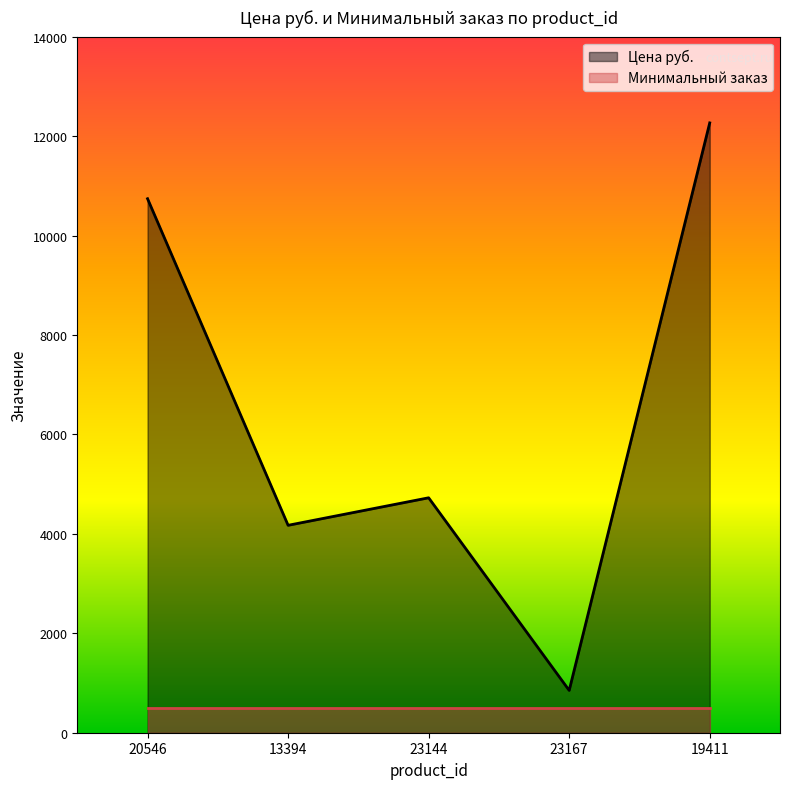

List the labels in order of value, largest first.

19411, 20546, 23144, 13394, 23167